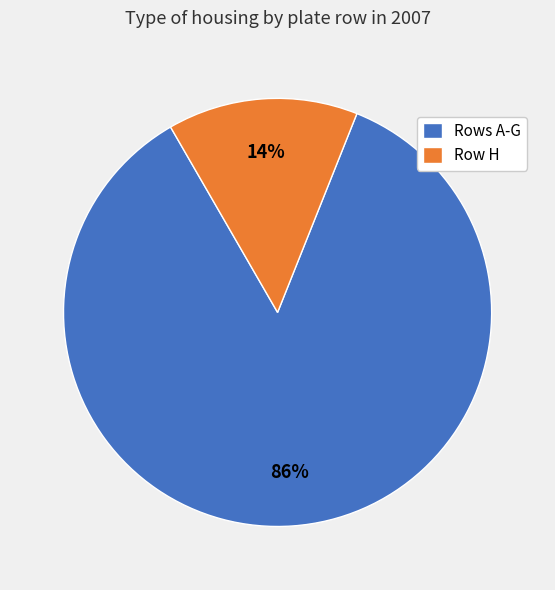

How many slices are in this pie chart?

2